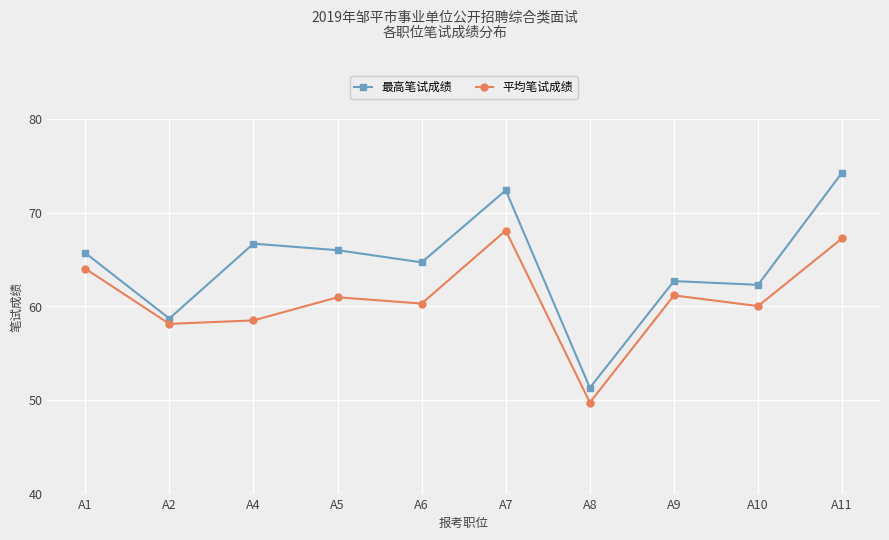

True or false: 最高笔试成绩 and 平均笔试成绩 cross at least once.

False